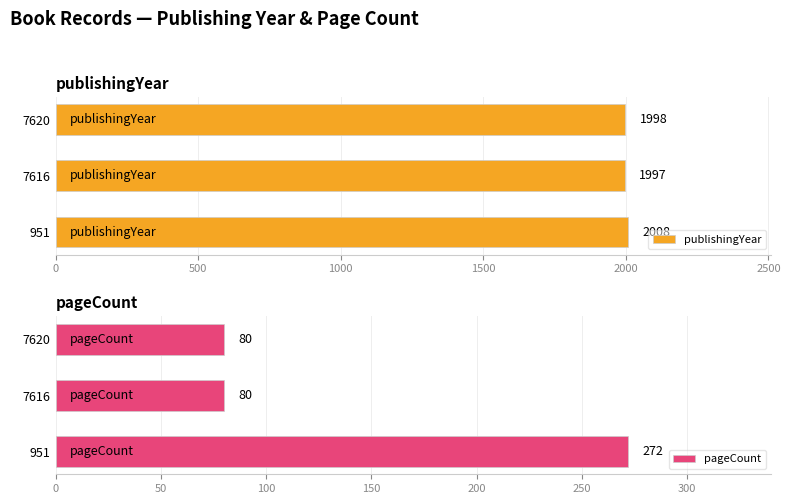

Reading left to right, what are all the values shown in this chart?

publishingYear: 2008	1997	1998
pageCount: 272	80	80